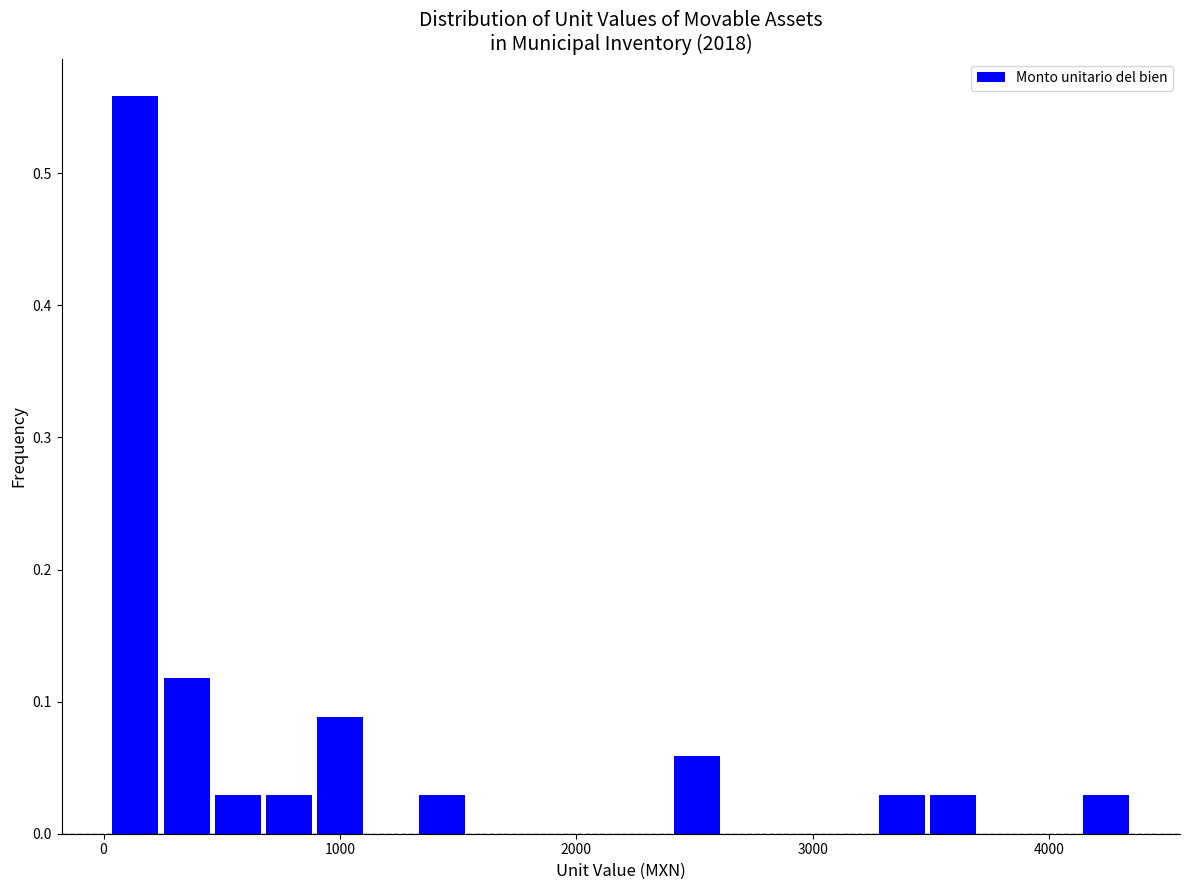

Read against the x-axis, roughly where is the centre of the tallest bar?

100